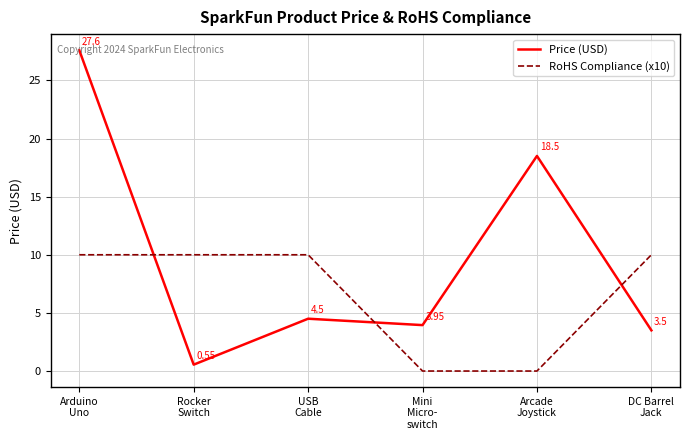

Which label corresponds to the largest value in the chart?

Arduino
Uno